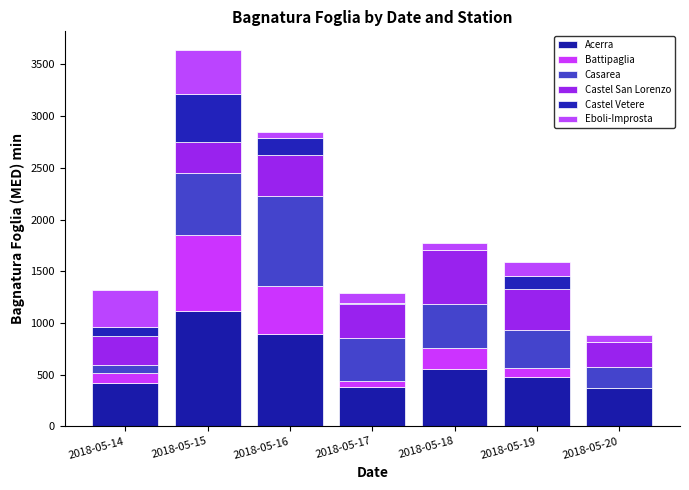

Does the chart contain stacked bars?

Yes